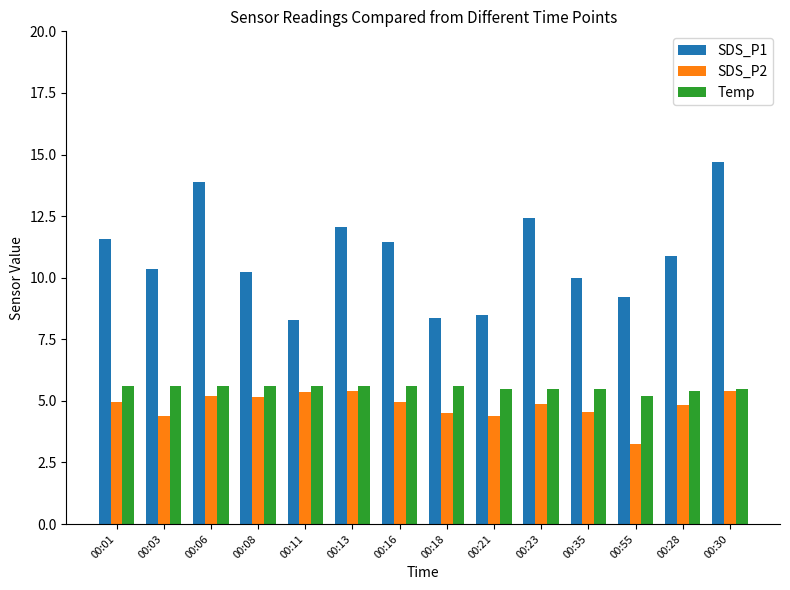

Which label corresponds to the largest value in the chart?

00:30